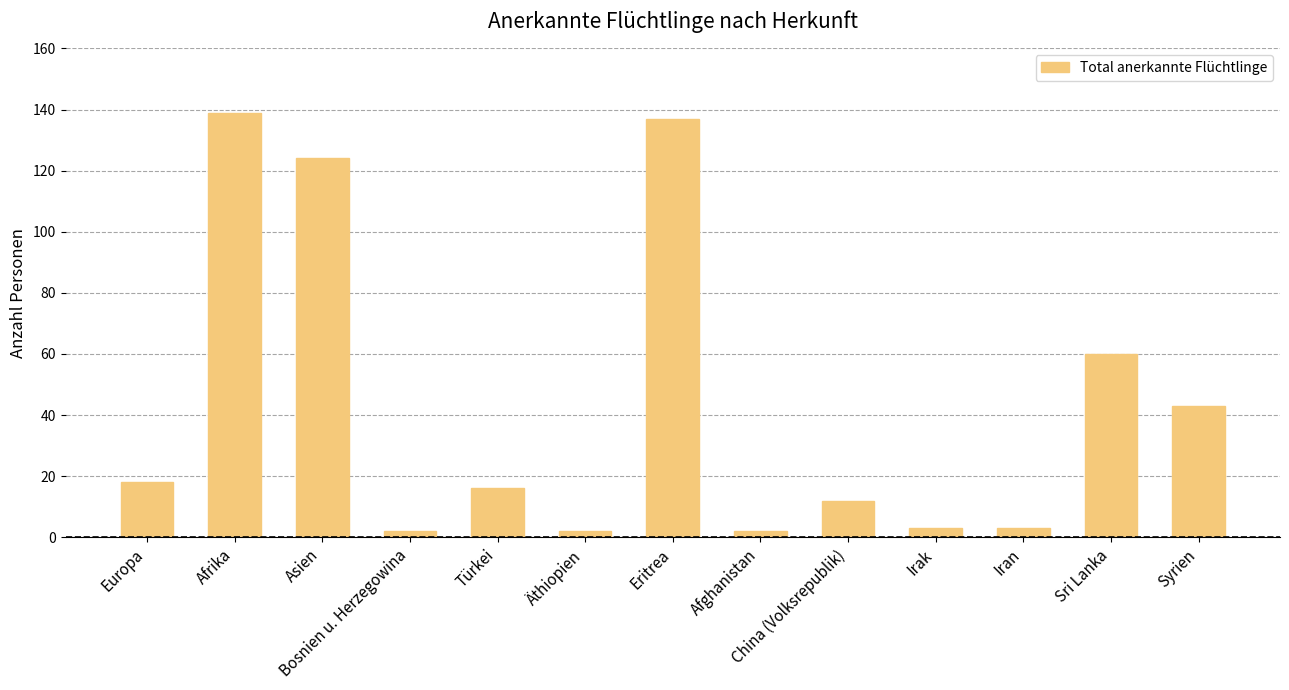

What is the sum of all values?

561